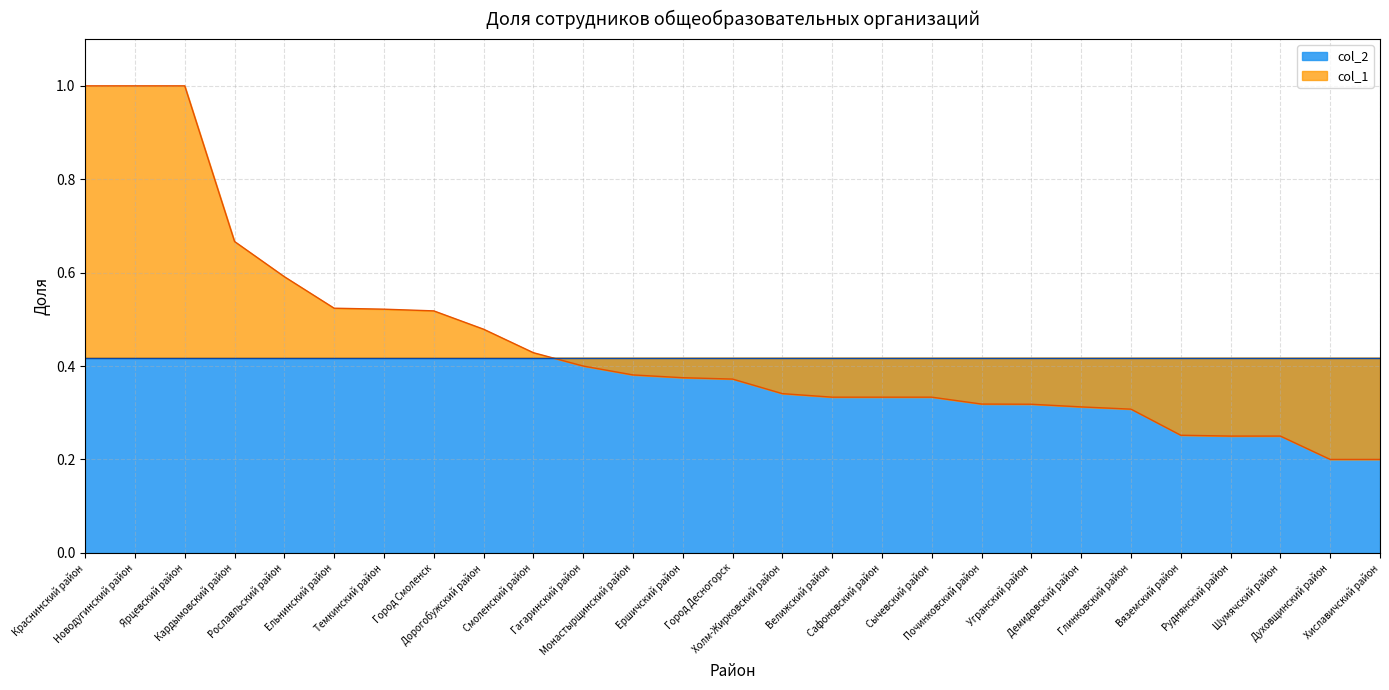

Is it true that the value at Шумячский район is 0.2?

True